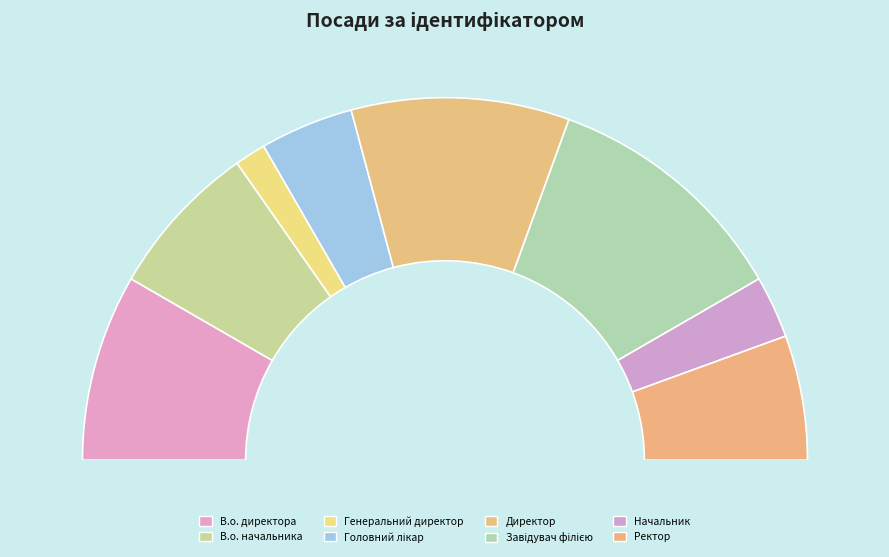

Which category has the smallest portion of the pie?

Генеральний директор